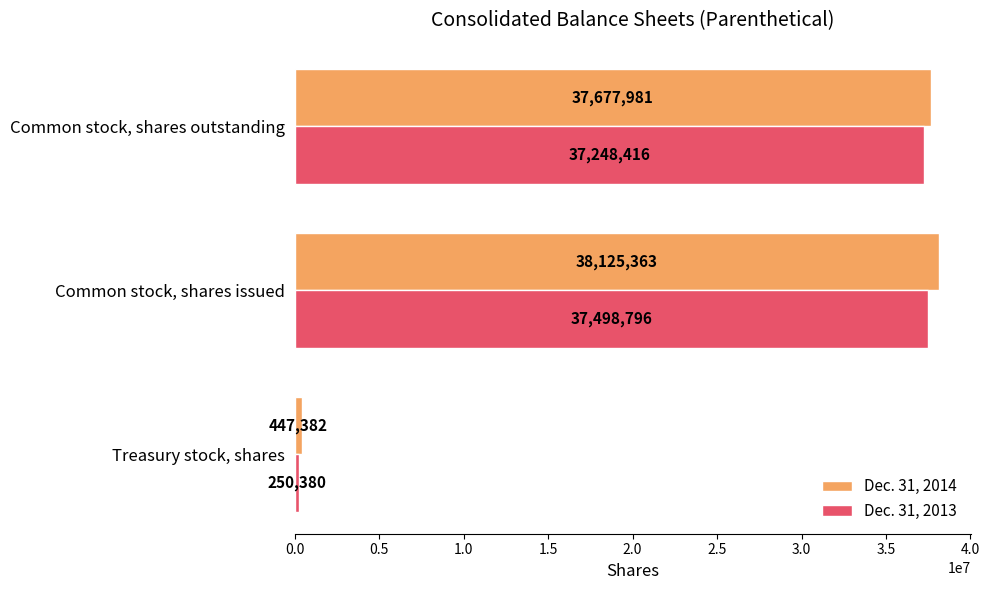

What is the difference between the maximum and second lowest values in the Dec. 31, 2013 series?

250380